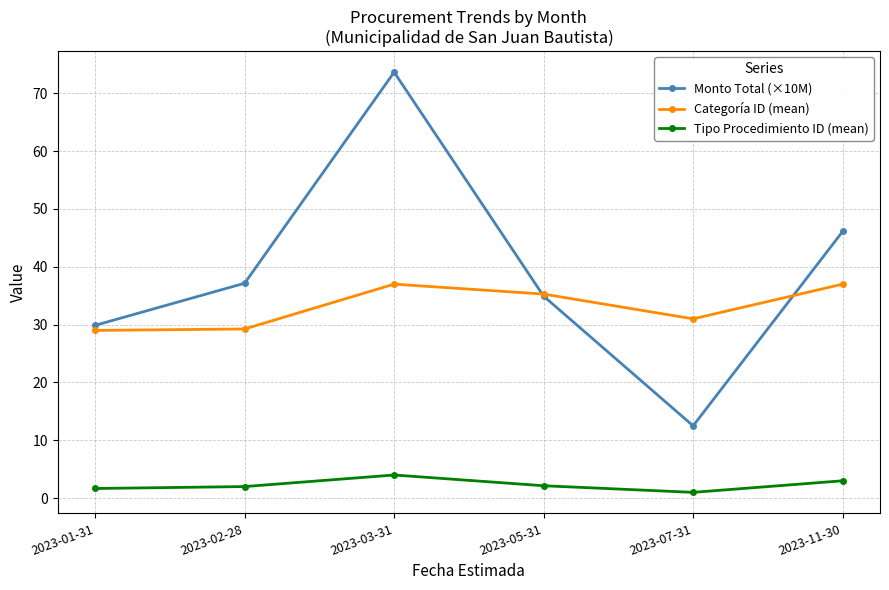

Which series changed the most between 2023-02-28 and 2023-05-31?

Categoría ID (mean)